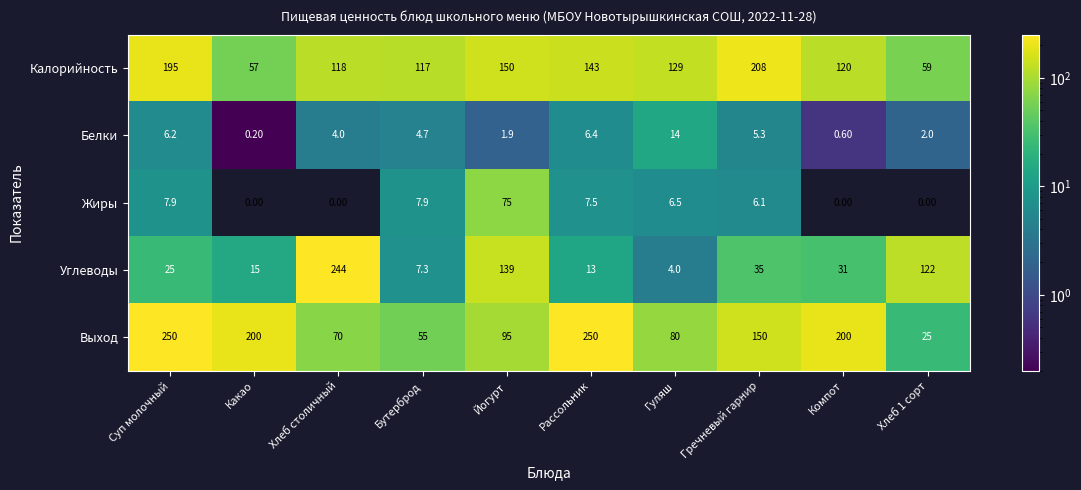

At which category is the sum across all series the highest?

Суп молочный